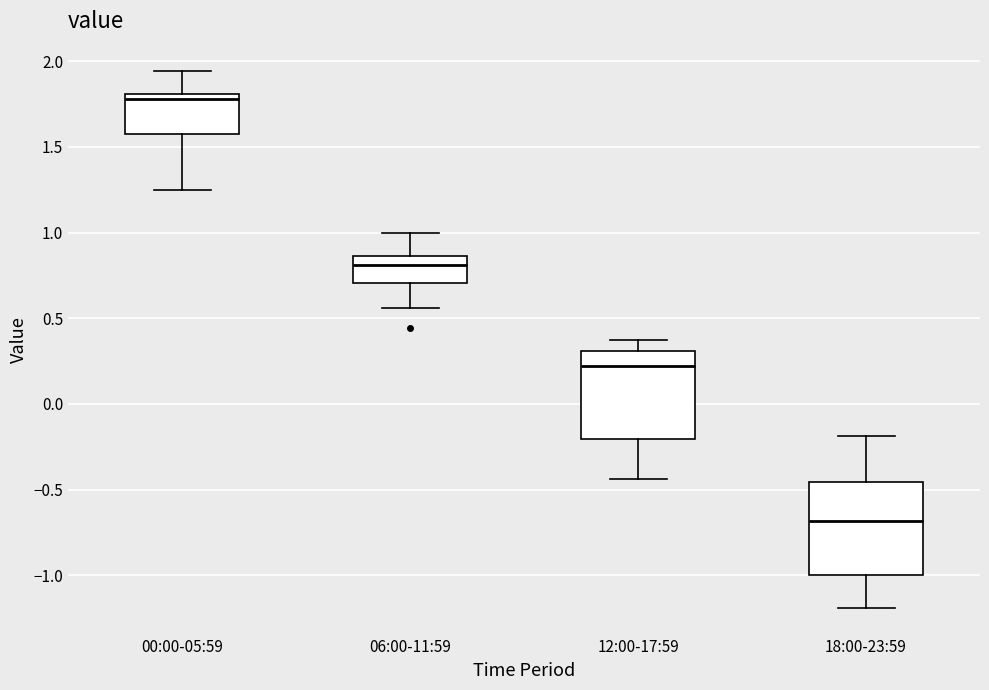

Reading left to right, transcribe this box plot: for each box, give where its median line is, the range the box spans, and where its two whiskers end, as read against the y-axis. The values are not printed on the chart, so give them approximately, as read against the axis.

00:00-05:59: median 1.80 (just below the box's upper edge), box 1.60 to 1.80, whiskers 1.25 to 1.95
06:00-11:59: median 0.80, box 0.70 to 0.85, whiskers 0.55 to 1.00
12:00-17:59: median 0.20, box -0.20 to 0.30, whiskers -0.45 to 0.35
18:00-23:59: median -0.70, box -1.00 to -0.45, whiskers -1.20 to -0.20